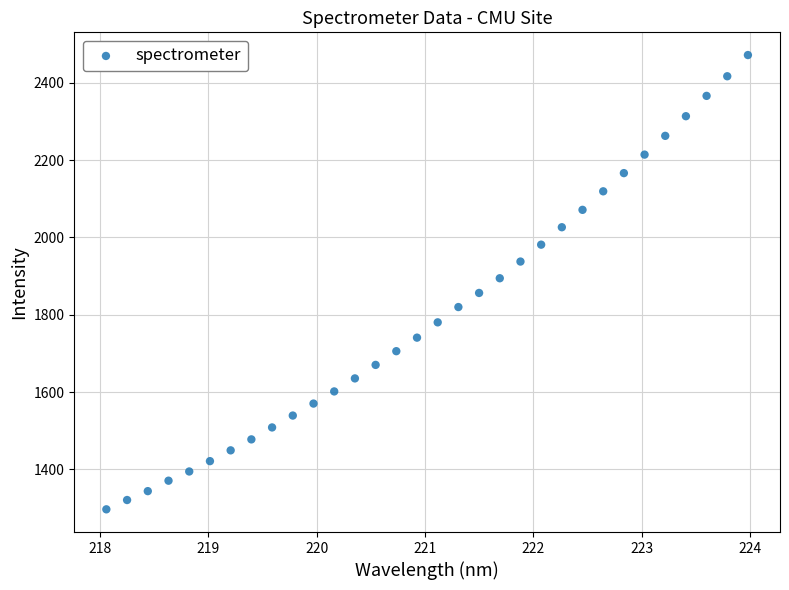

What is the range of Y values (max minus min)?

1174.9